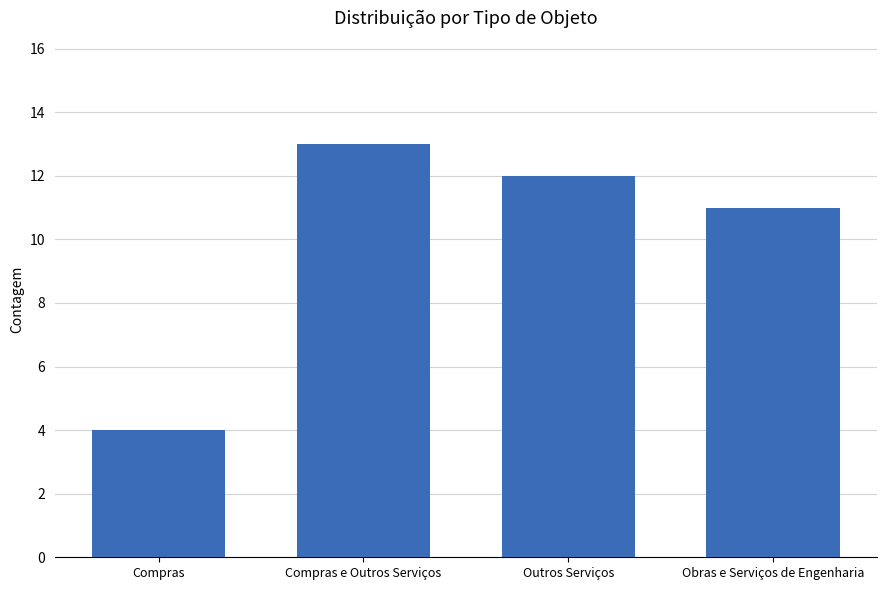

Which label corresponds to the smallest value in the chart?

Compras